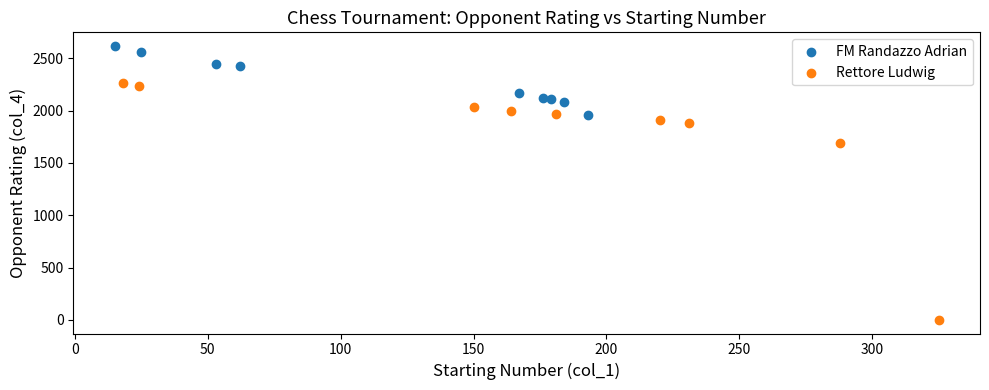

Which series has the widest spread of Y values?

Rettore Ludwig